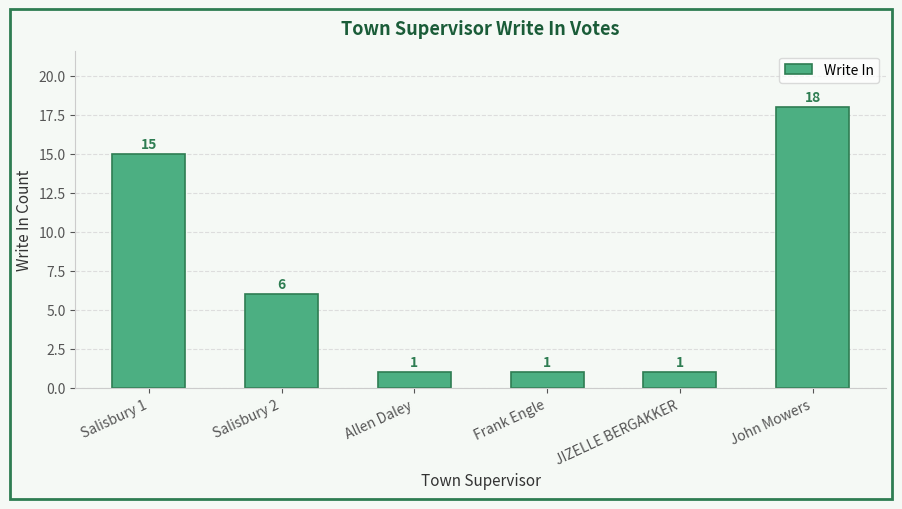

How many values are between 1 and 15?

5